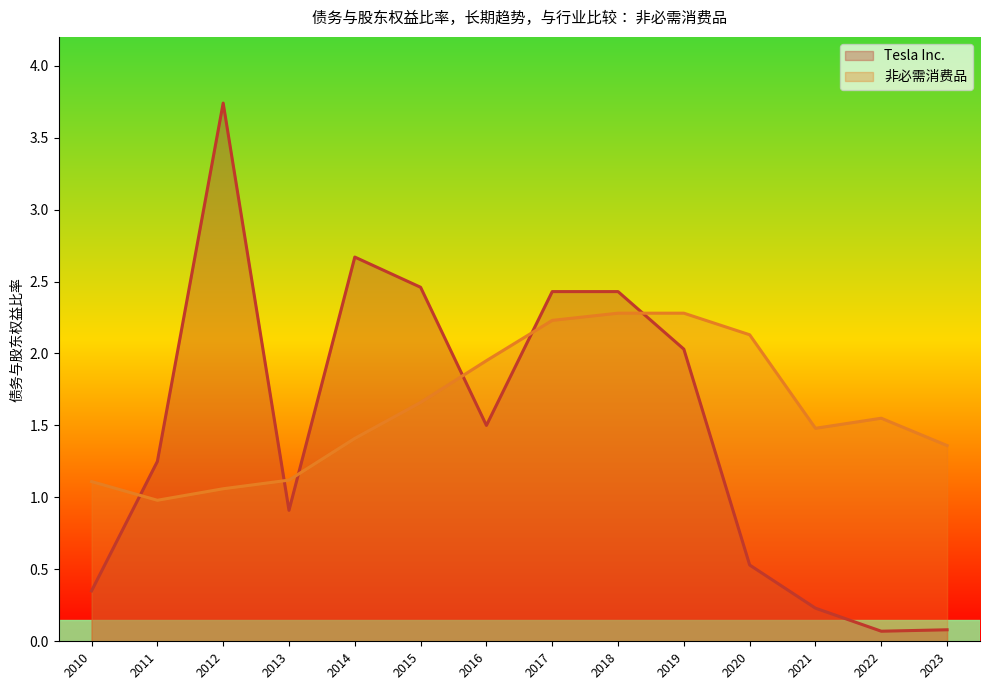

What is the difference between the maximum and minimum values in the Tesla Inc. series?

3.7